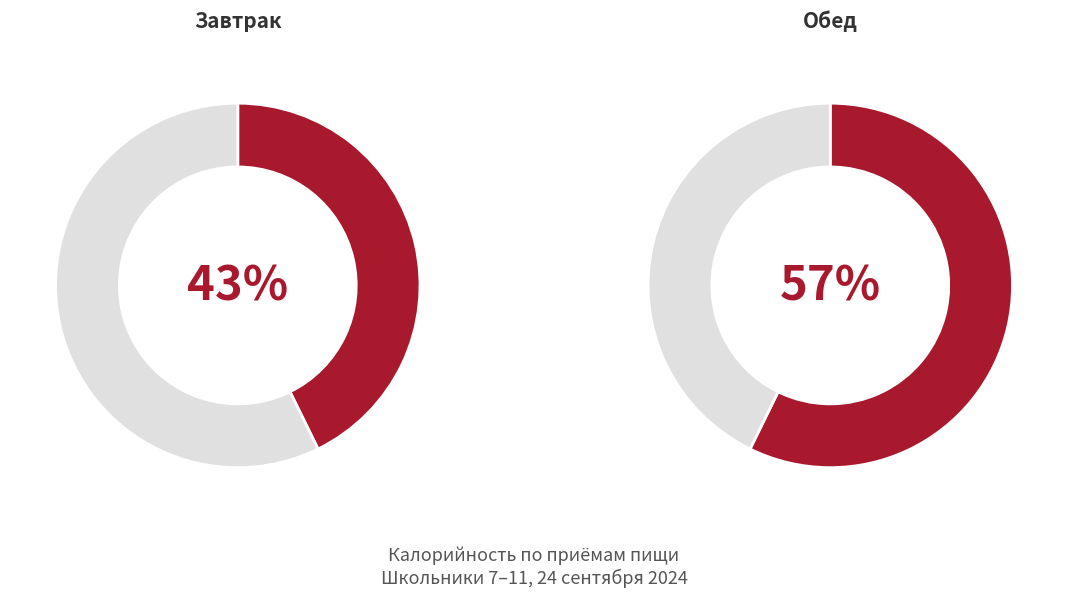

Which slice is the largest?

Обед